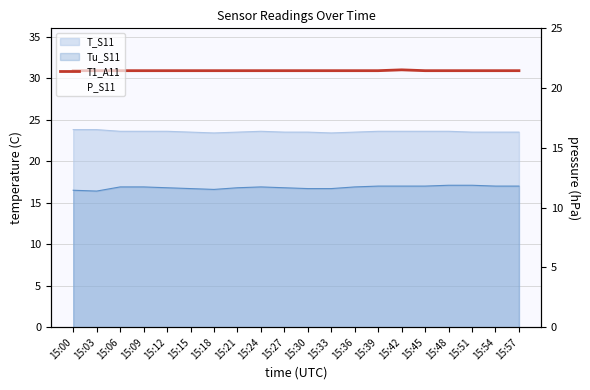

True or false: P_S11 has a value of 17.6 at 15:42.

False